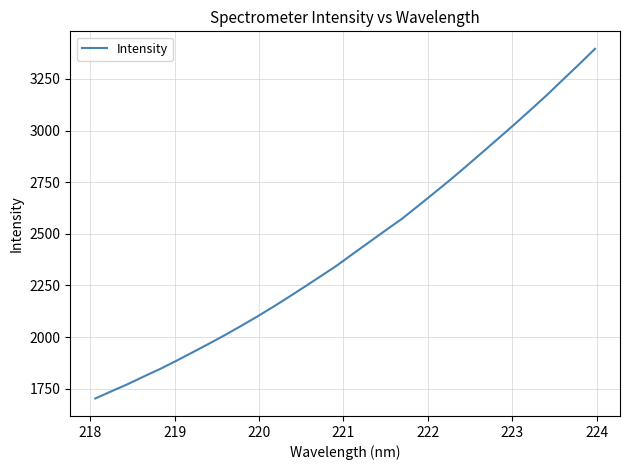

How many lines are shown in the chart?

1